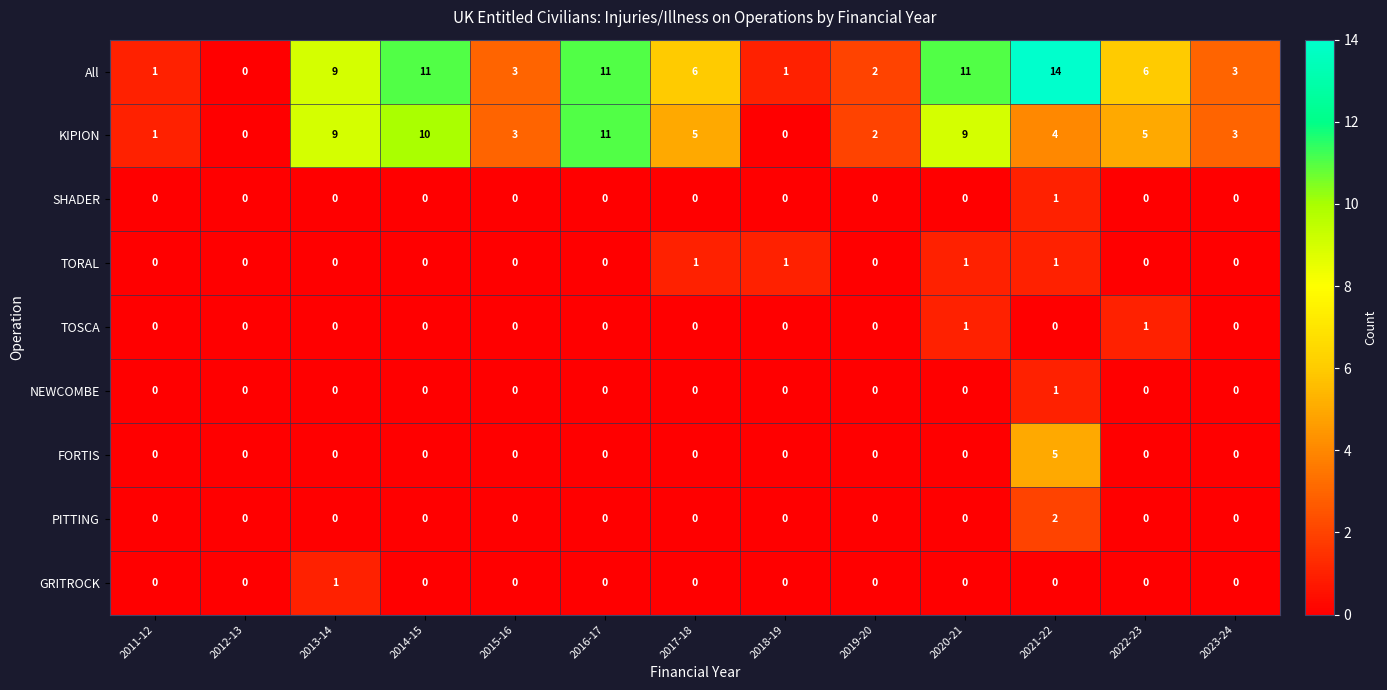

Which category has the highest value across all series?

2021-22